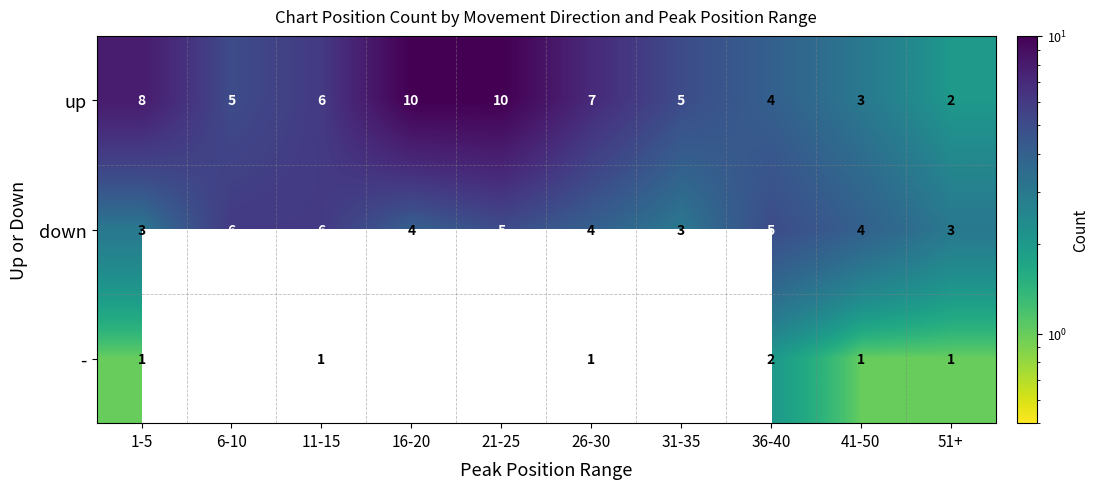

What is the average value of the up series?

6